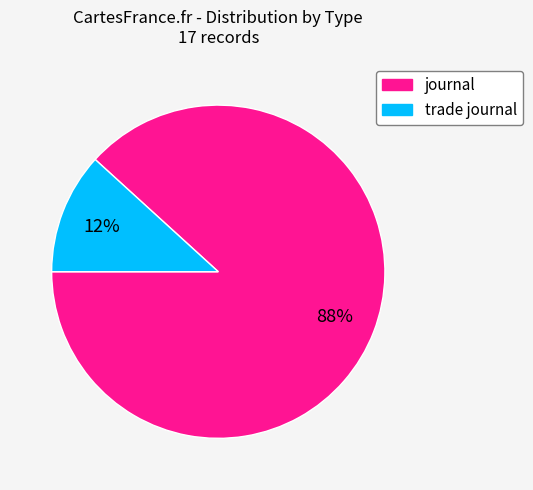

To the nearest percent, what percentage of the pie is journal?

88%